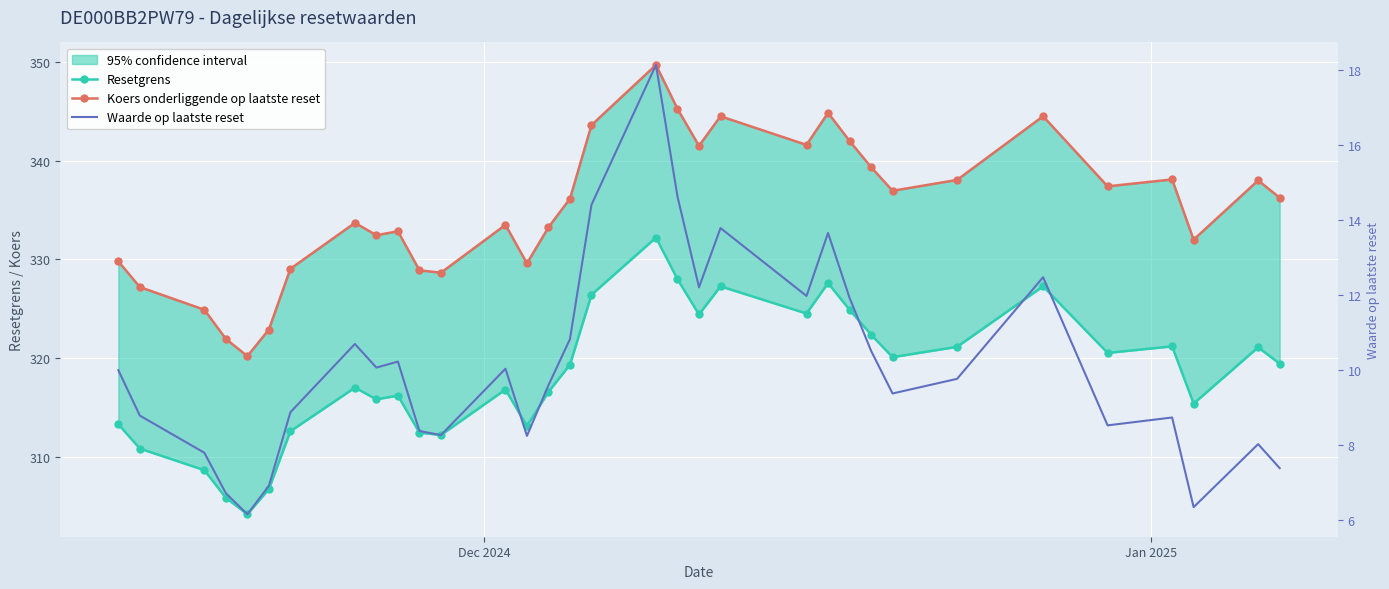

True or false: Waarde op laatste reset has more than 1 interior local peaks.

True